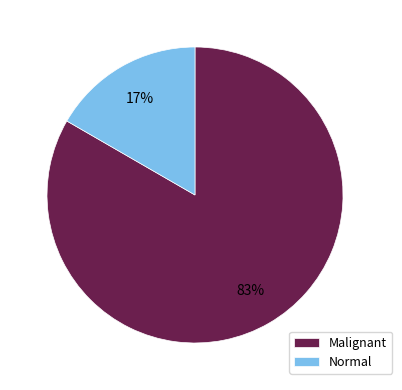

Combined, do Normal and Malignant account for over 50%?

Yes